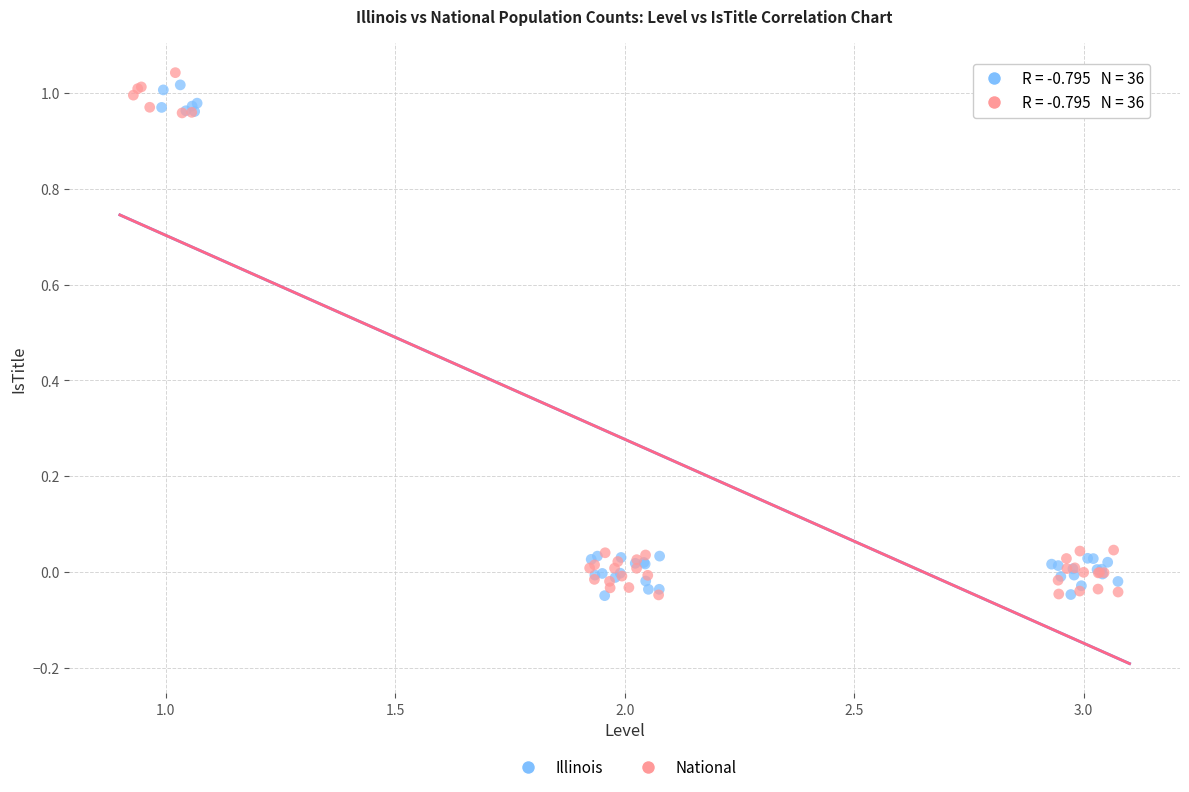

What are all the series names shown in the legend?

Illinois, National